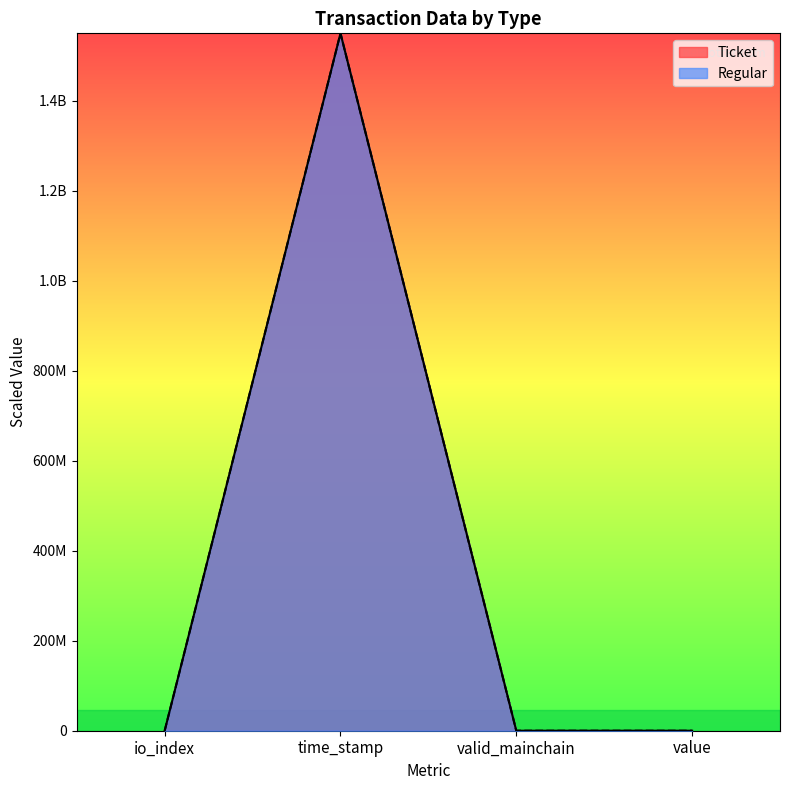

What is the difference between the highest and lowest values at time_stamp?

15.0